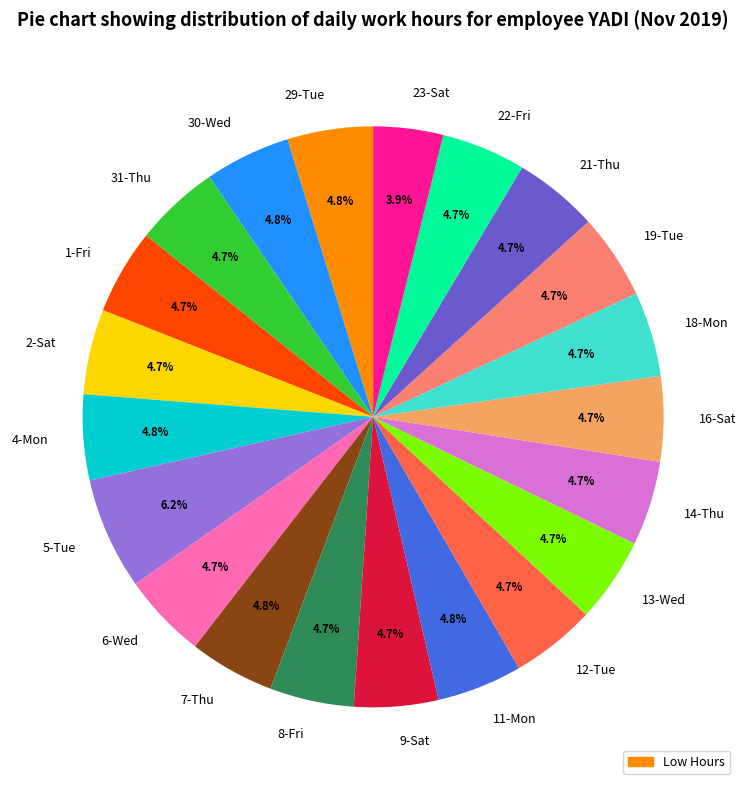

To the nearest percent, what is the difference between the 23-Sat and 16-Sat slice percentages?

1%